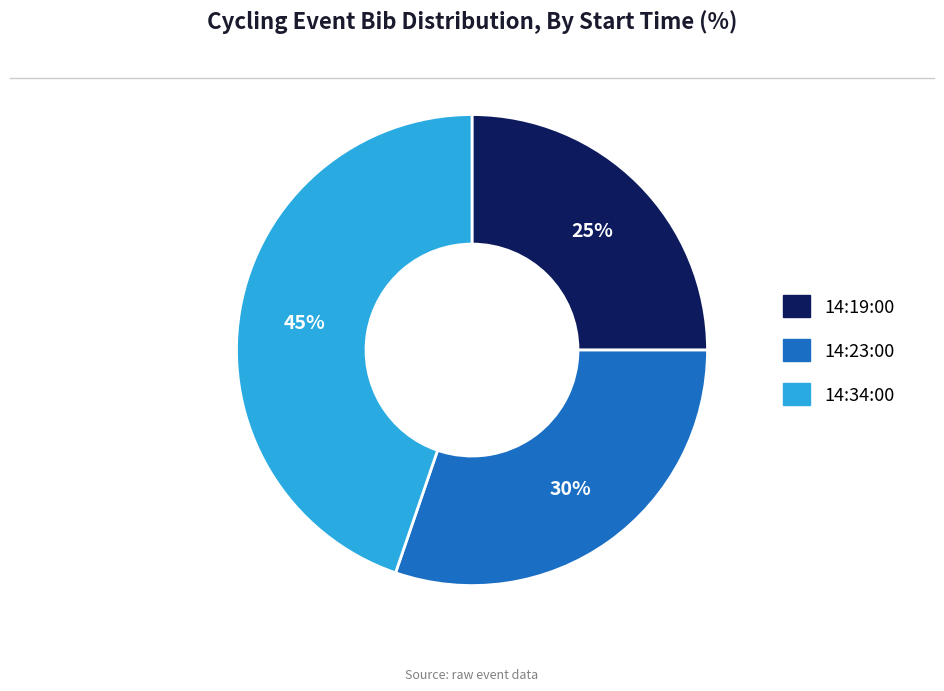

To the nearest percent, what is the combined percentage of 14:23:00 and 14:34:00?

75%